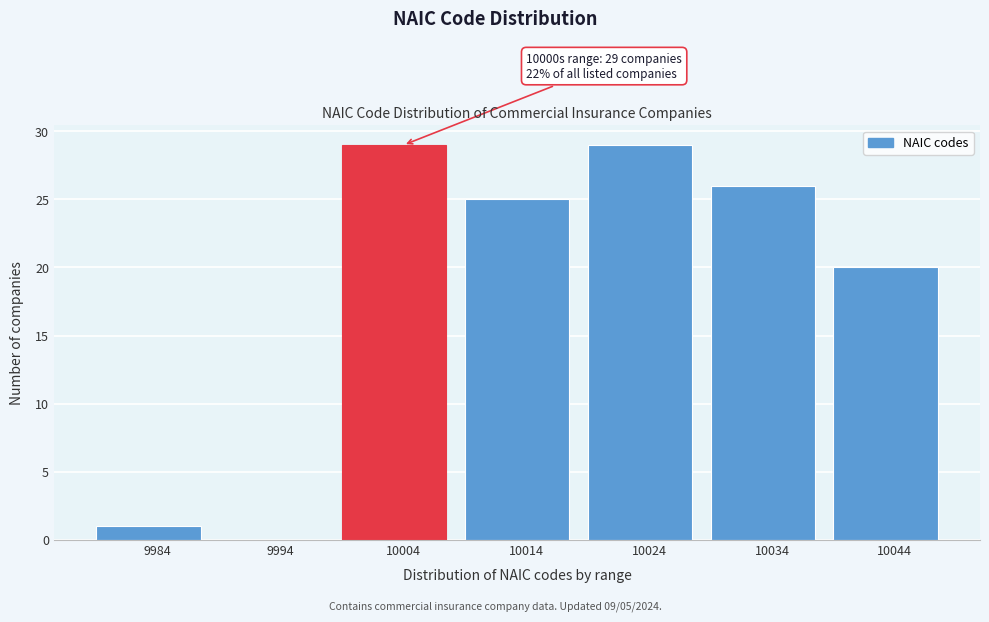

Reading right to left, list all the values displayed in this chart.

10044=20	10034=26	10024=29	10014=25	10004=29	9994=0	9984=1